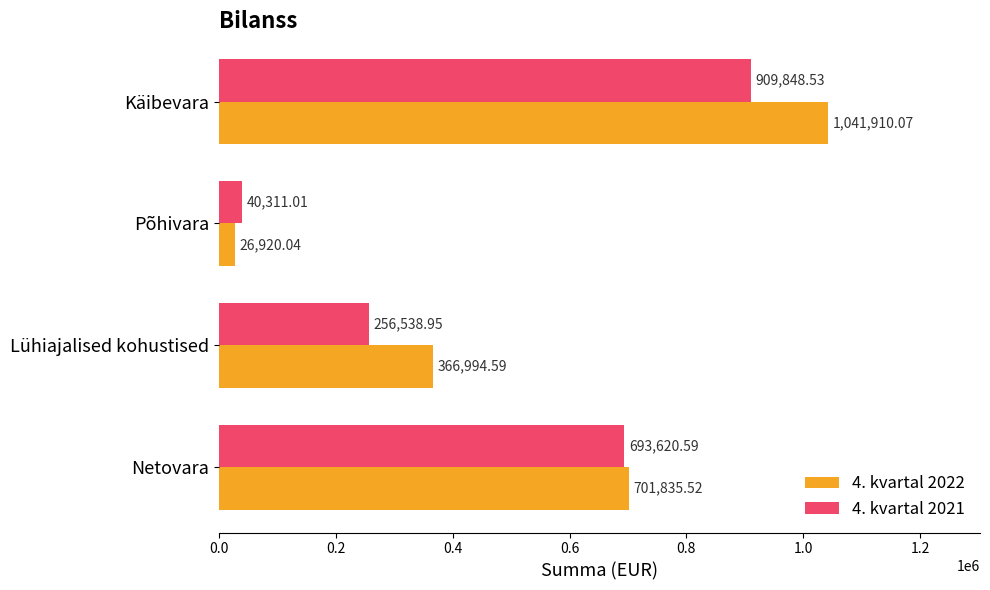

What is the sum of all 4. kvartal 2022 values?

2137660.2